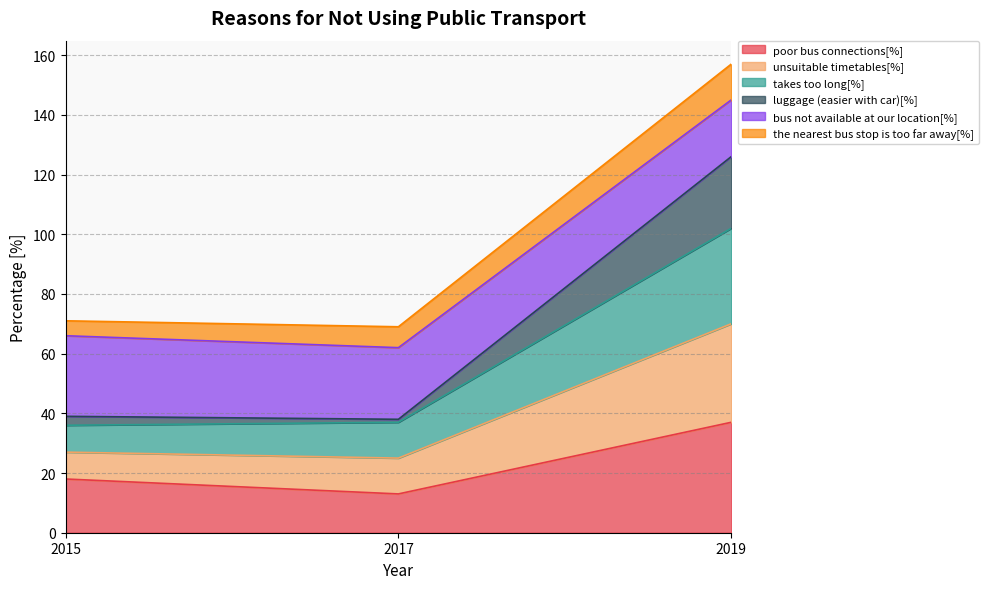

True or false: poor bus connections[%] has a value of 18 at 2015.

True